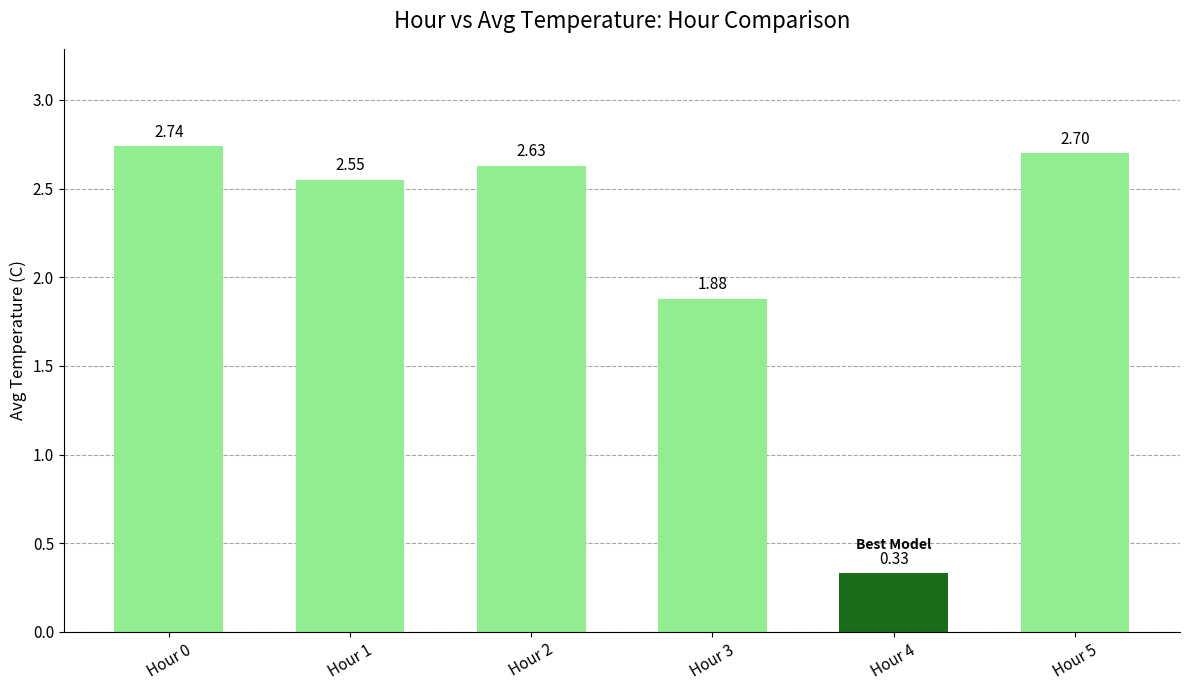

List the labels in order of value, smallest first.

Hour 4, Hour 3, Hour 1, Hour 2, Hour 5, Hour 0